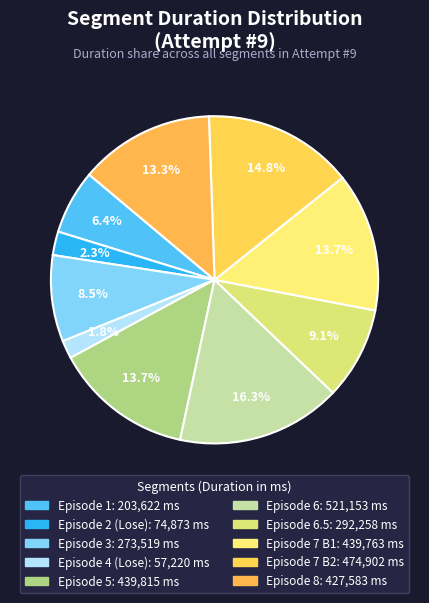

Rank the categories by value from lowest to highest.

Episode 4 (Lose), Episode 2 (Lose), Episode 1, Episode 3, Episode 6.5, Episode 8, Episode 7 B1, Episode 5, Episode 7 B2, Episode 6